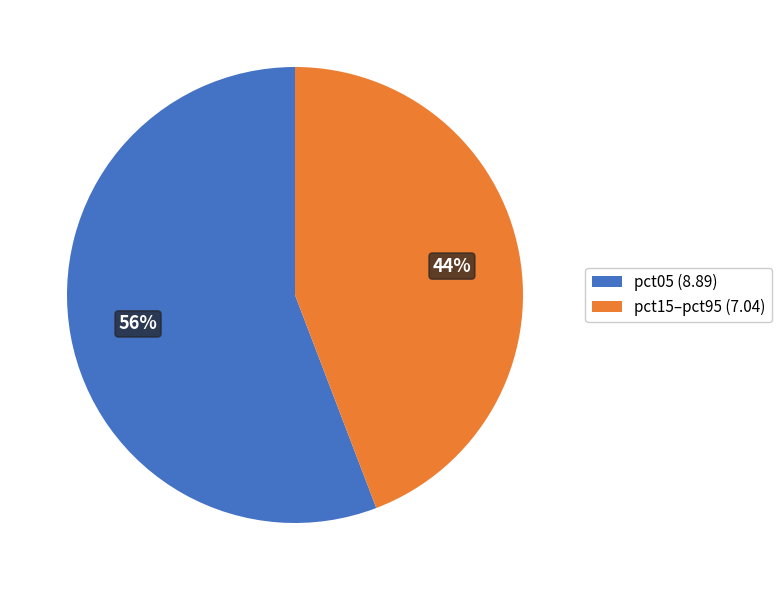

To the nearest percent, what portion does pct05 (8.89) represent?

56%